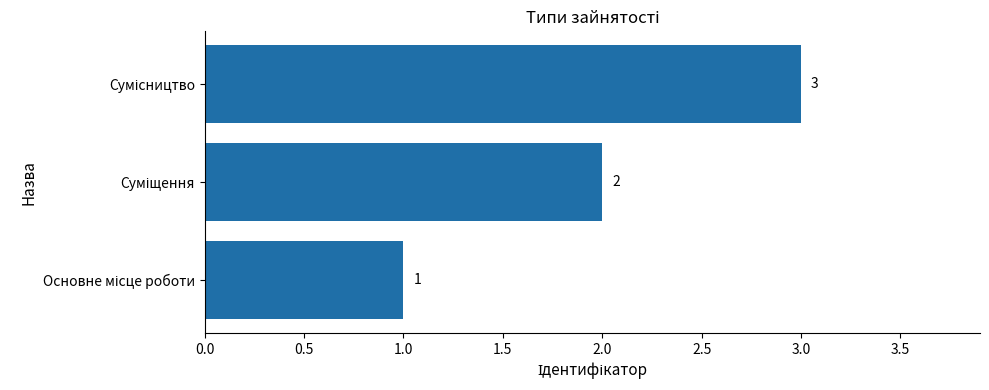

What is the sum of all values?

6